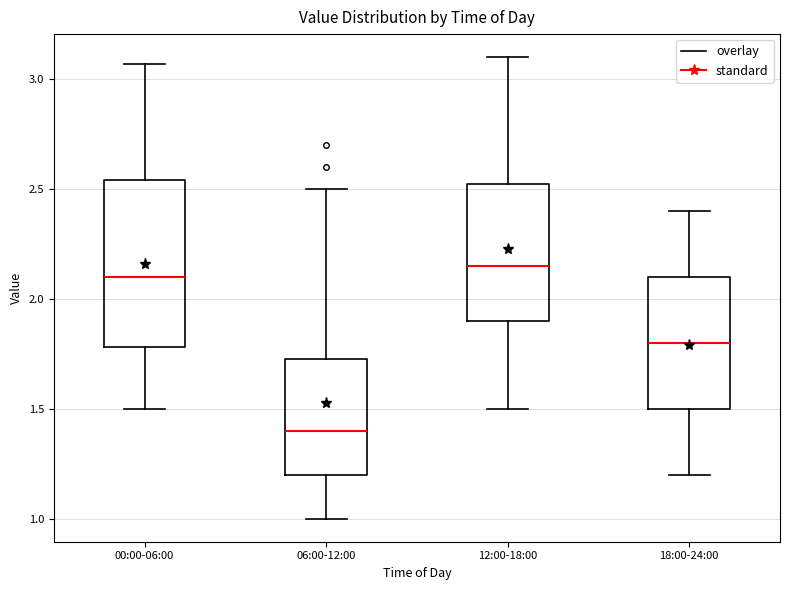

Which box has the highest median line?

12:00-18:00